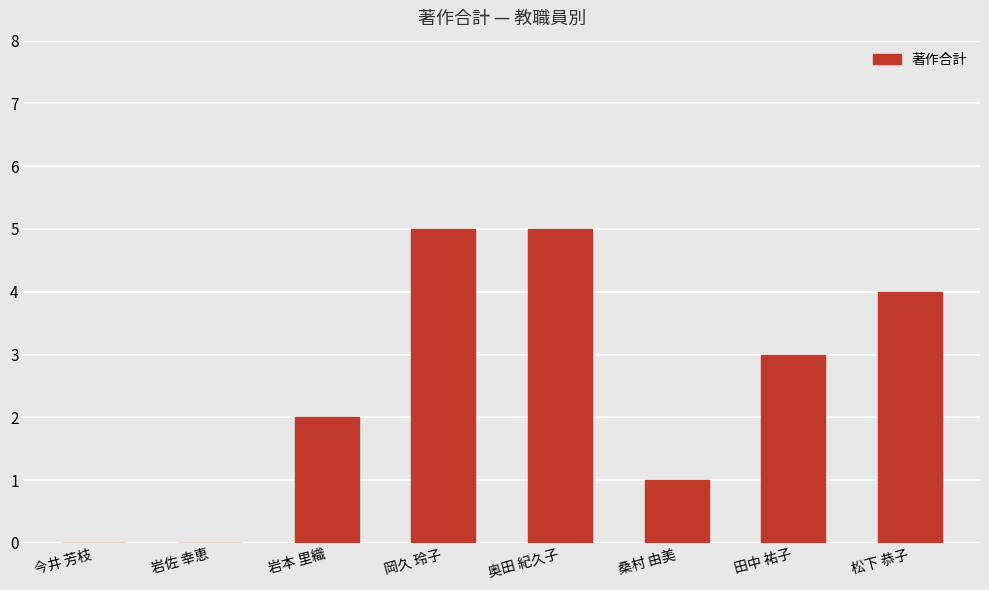

Approximately how many times larger is the value at 岩本 里織 compared to 奥田 紀久子?

0.4